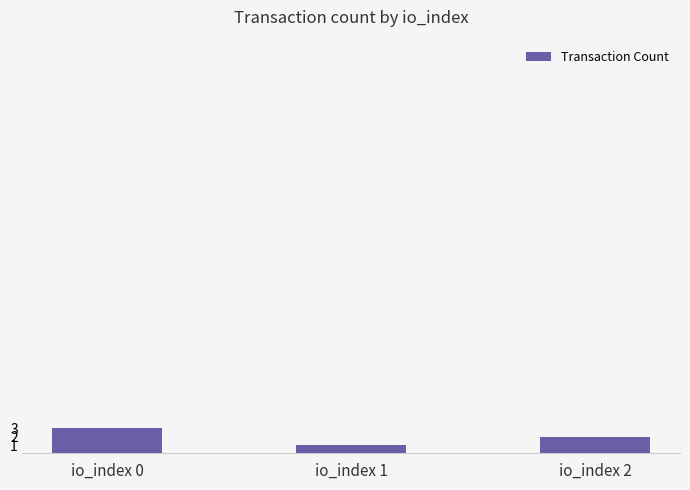

Between io_index 1 and io_index 2, which is larger?

io_index 2